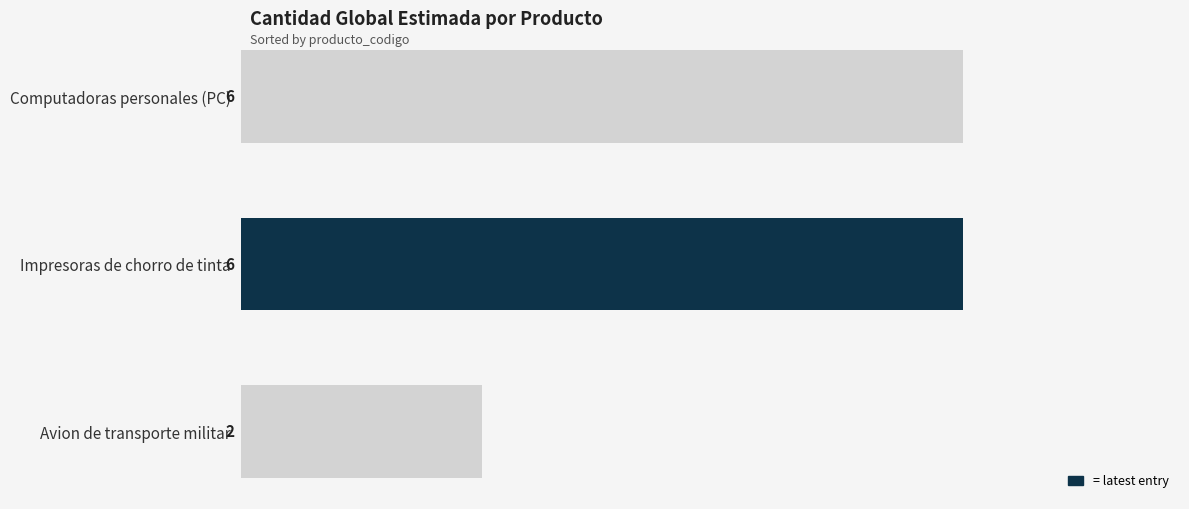

Reading bottom to top, list all the values displayed in this chart.

Avion de transporte militar=2	Impresoras de chorro de tinta=6	Computadoras personales (PC)=6